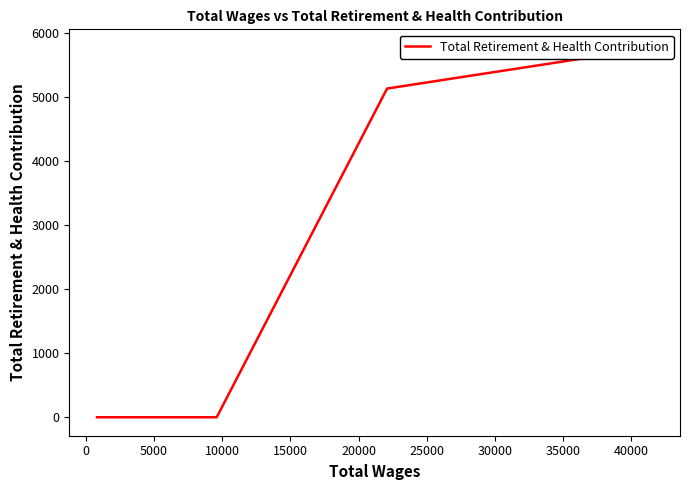

True or false: there are more than 0 points higher than both neighbors.

False